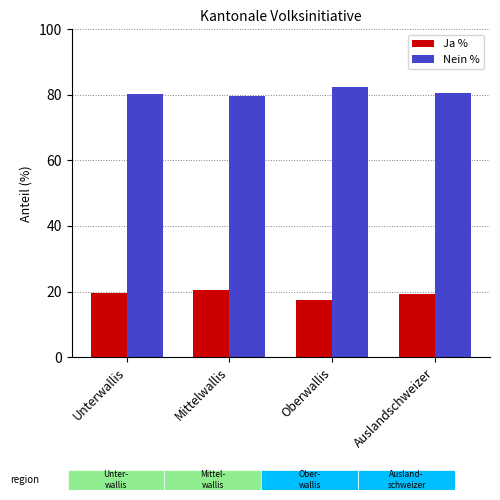

At which label does Ja % reach its minimum?

Oberwallis